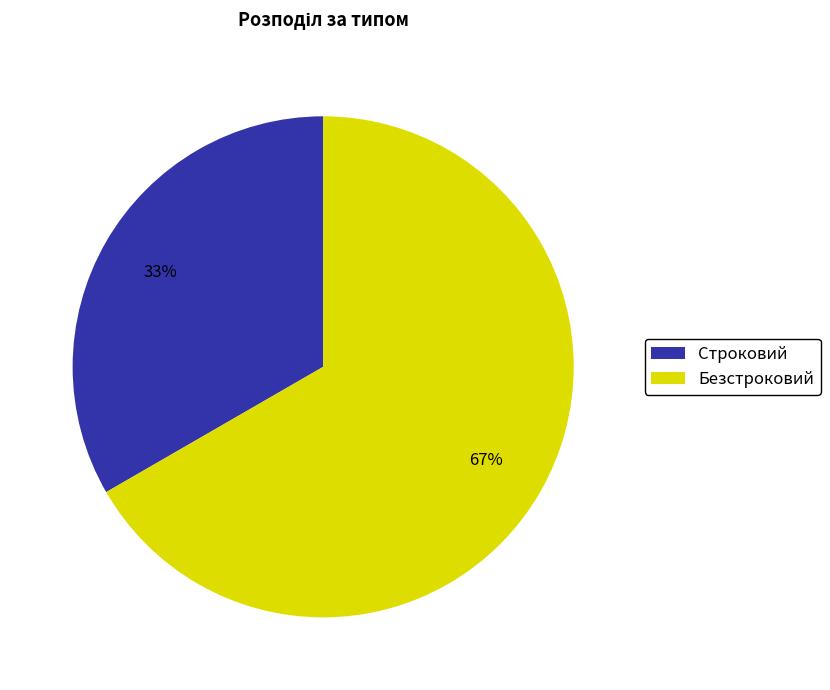

How many segments does this pie chart have?

2